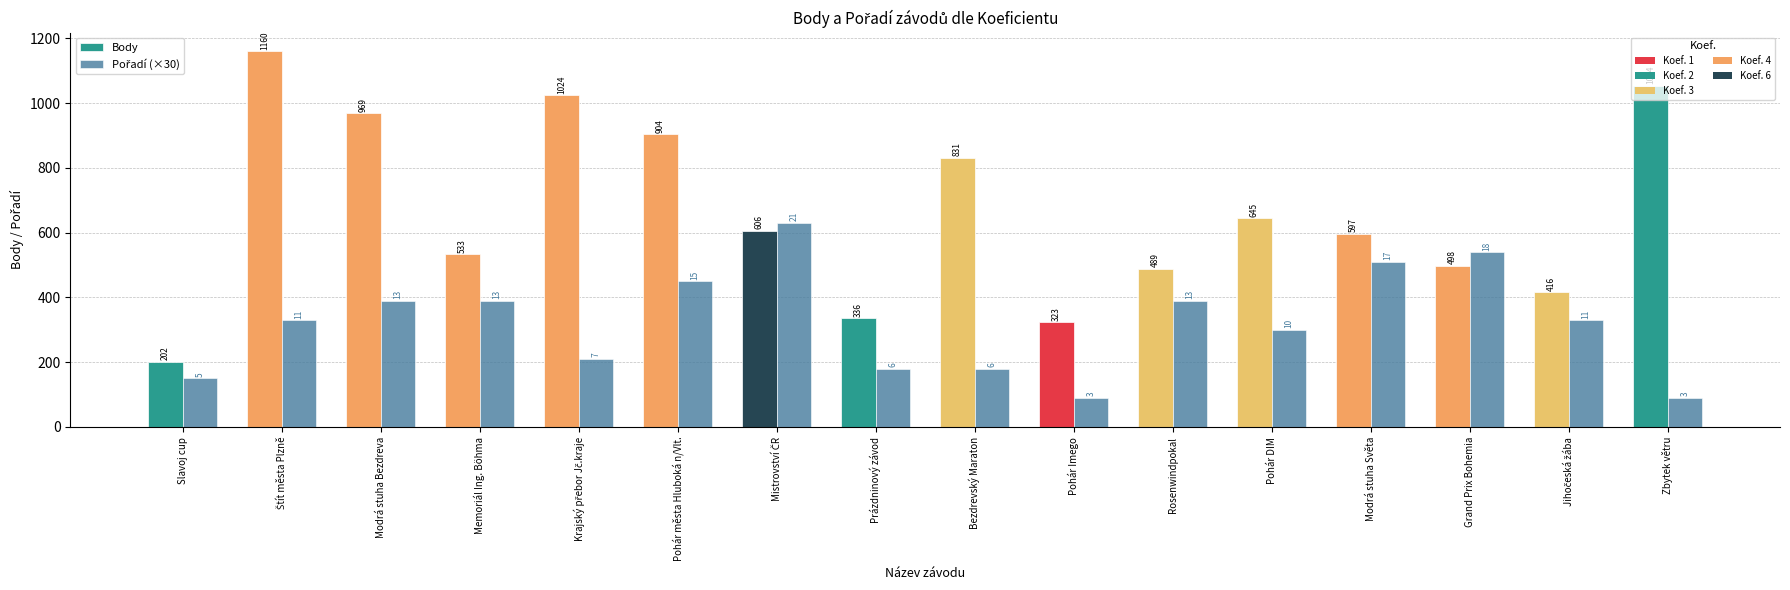

True or false: Body has a value of 533 at Memoriál Ing. Böhma.

True